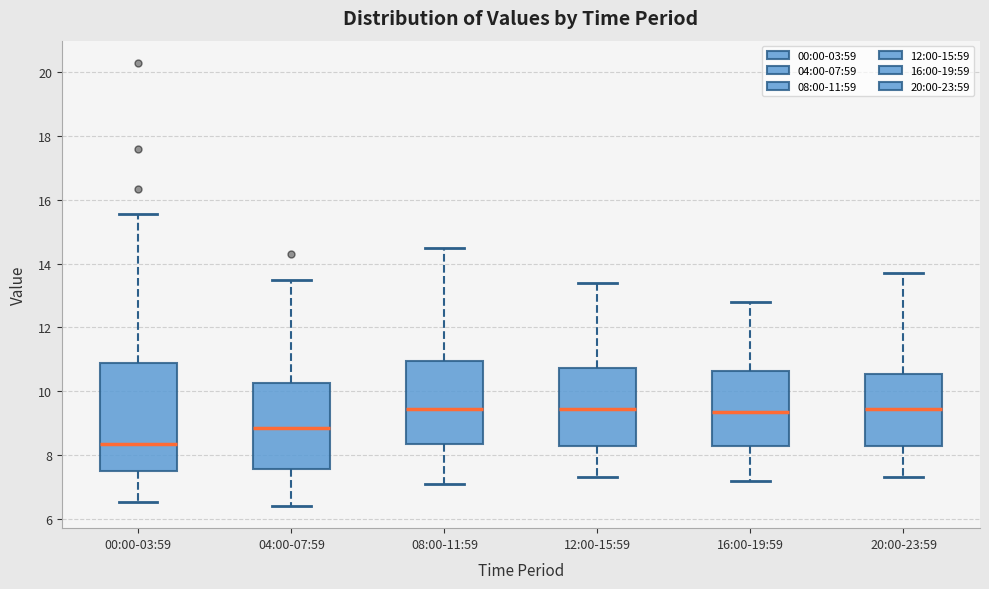

Reading left to right, transcribe this box plot: for each box, give where its median line is, the range the box spans, and where its two whiskers end, as read against the y-axis. The values are not printed on the chart, so give them approximately, as read against the axis.

00:00-03:59: median 8.4, box 7.6 to 10.8, whiskers 6.6 to 15.6
04:00-07:59: median 8.8, box 7.6 to 10.2, whiskers 6.4 to 13.6
08:00-11:59: median 9.4, box 8.4 to 11.0, whiskers 7.2 to 14.6
12:00-15:59: median 9.4, box 8.2 to 10.8, whiskers 7.4 to 13.4
16:00-19:59: median 9.4, box 8.2 to 10.6, whiskers 7.2 to 12.8
20:00-23:59: median 9.4, box 8.2 to 10.6, whiskers 7.4 to 13.8